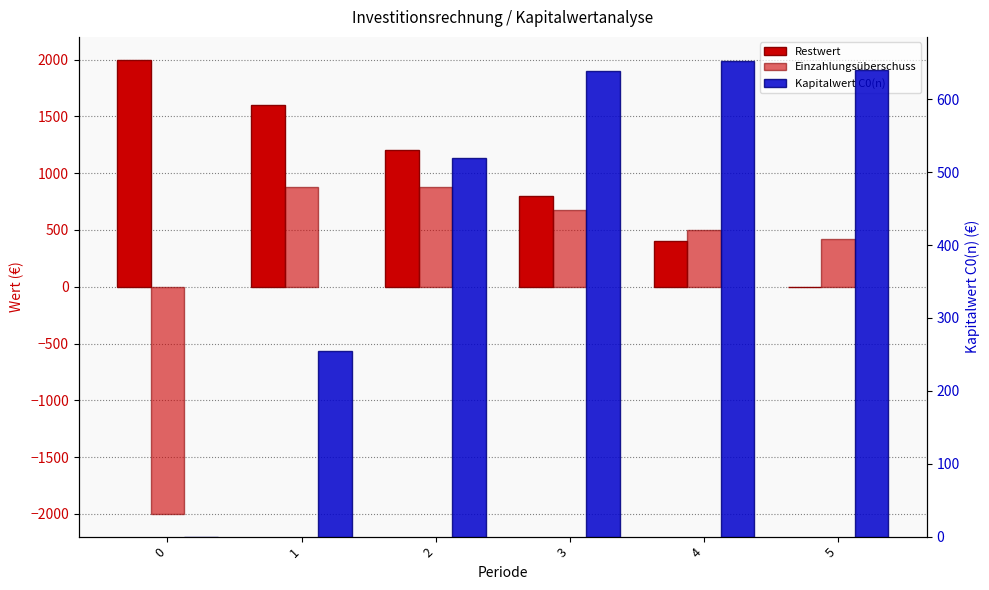

Which series has the largest total across all categories?

Restwert